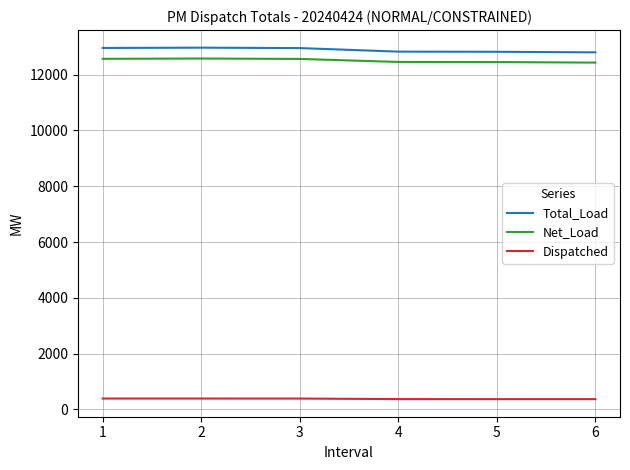

Does the chart display data point markers on the line(s)?

No